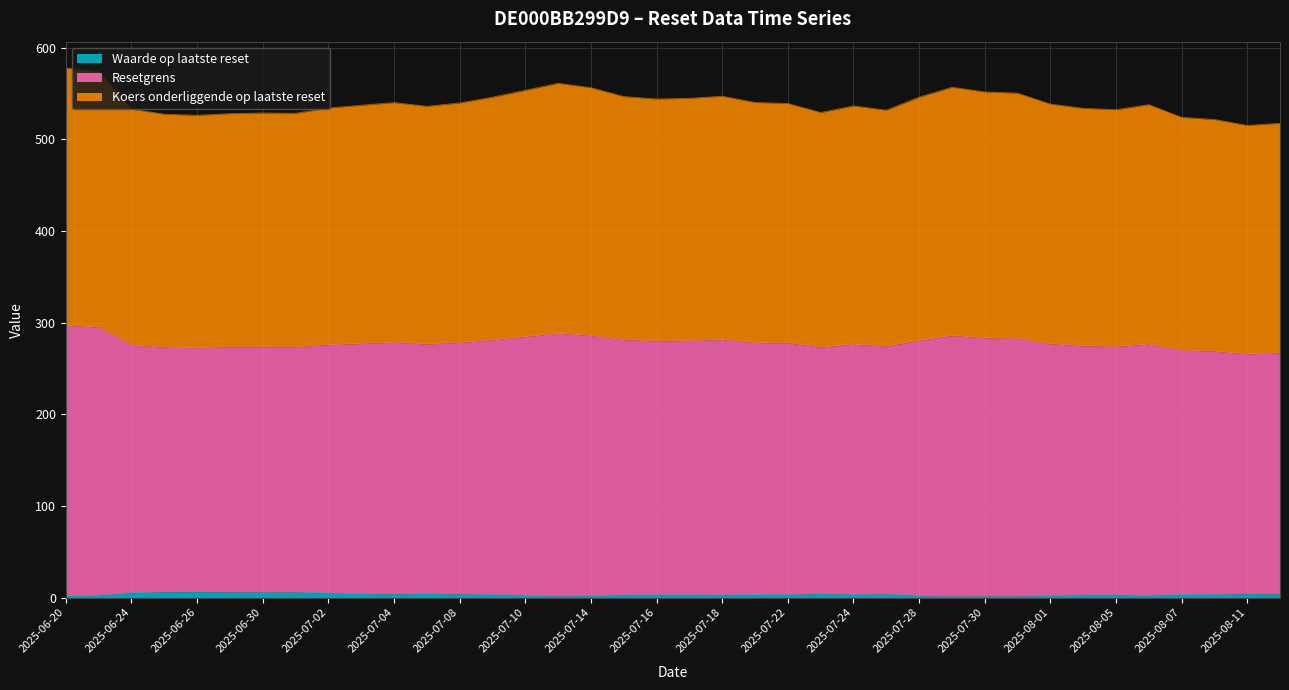

How many categories are shown in the chart?

38